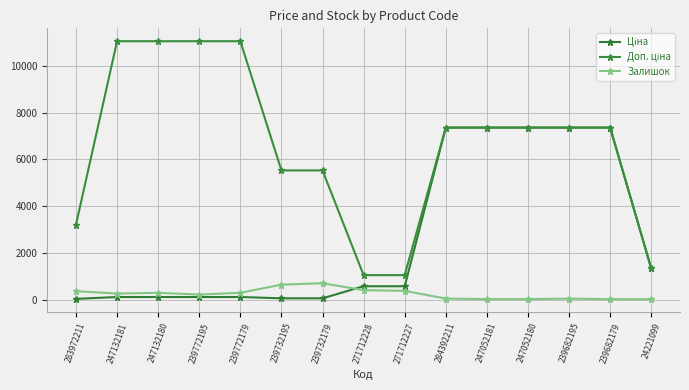

In Залишок, how many points are lower than both neighbors (excluding endpoints)?

3